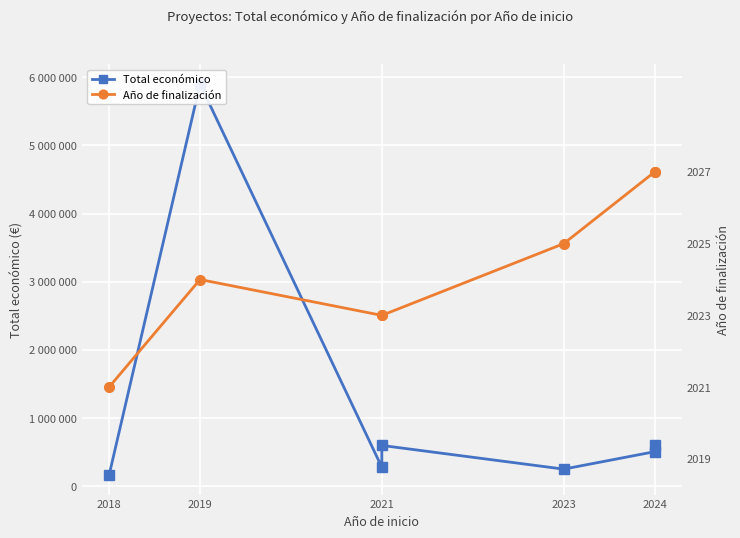

Which series has the largest total across all categories?

Total económico